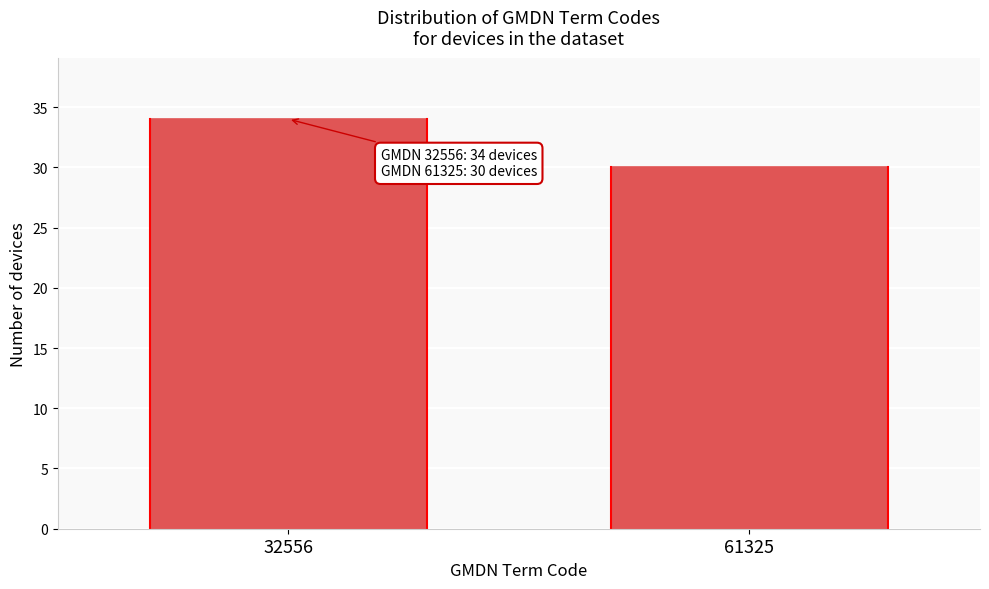

Reading right to left, what are all the values shown in this chart?

61325=30	32556=34